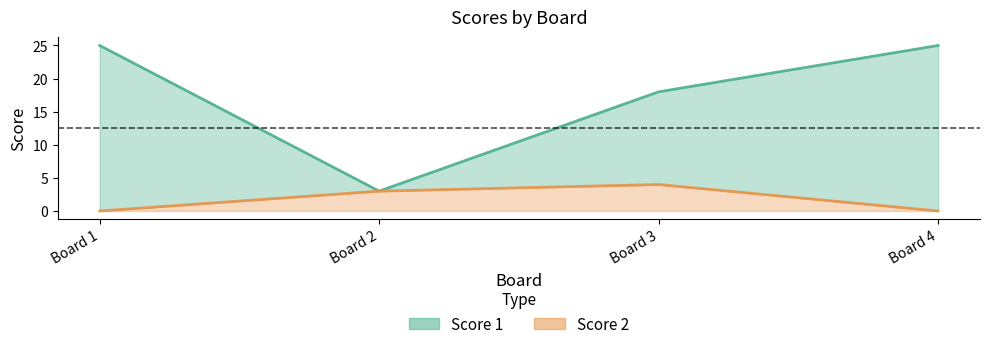

What are all the series names shown in the legend?

Score 1, Score 2